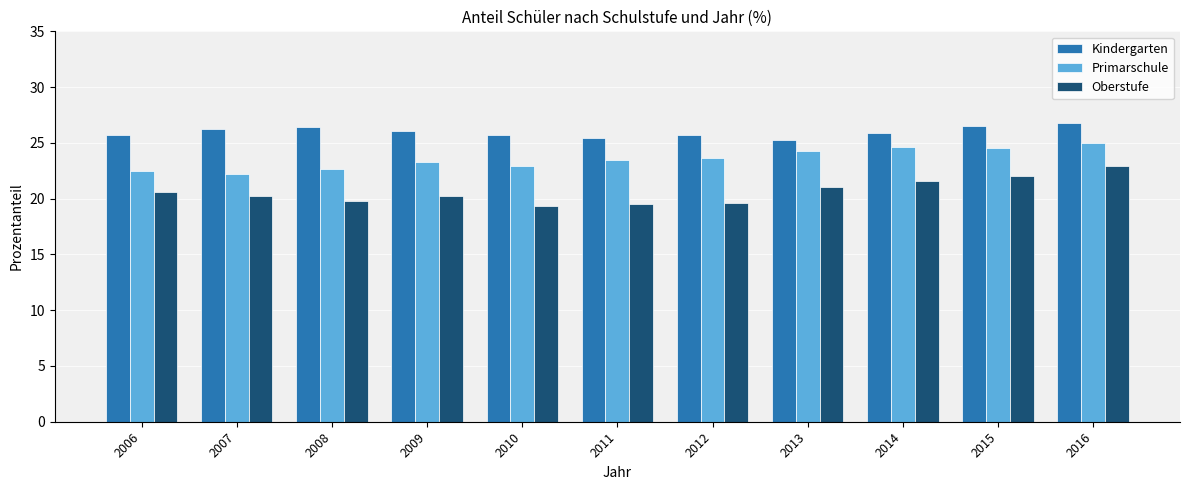

Which series has the largest total across all categories?

Kindergarten